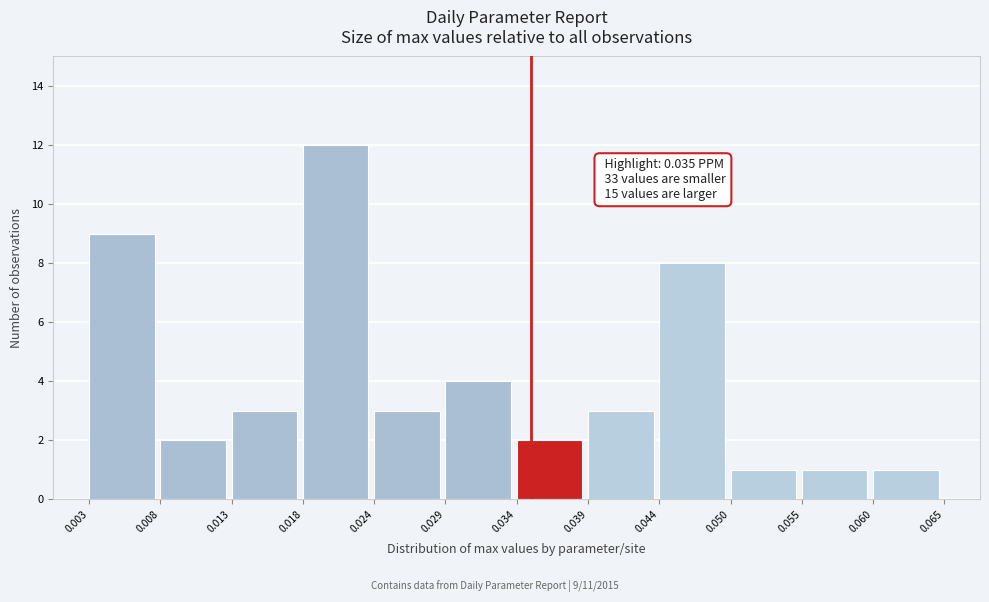

Which range on the x-axis has the tallest bar?

0.018 to 0.024